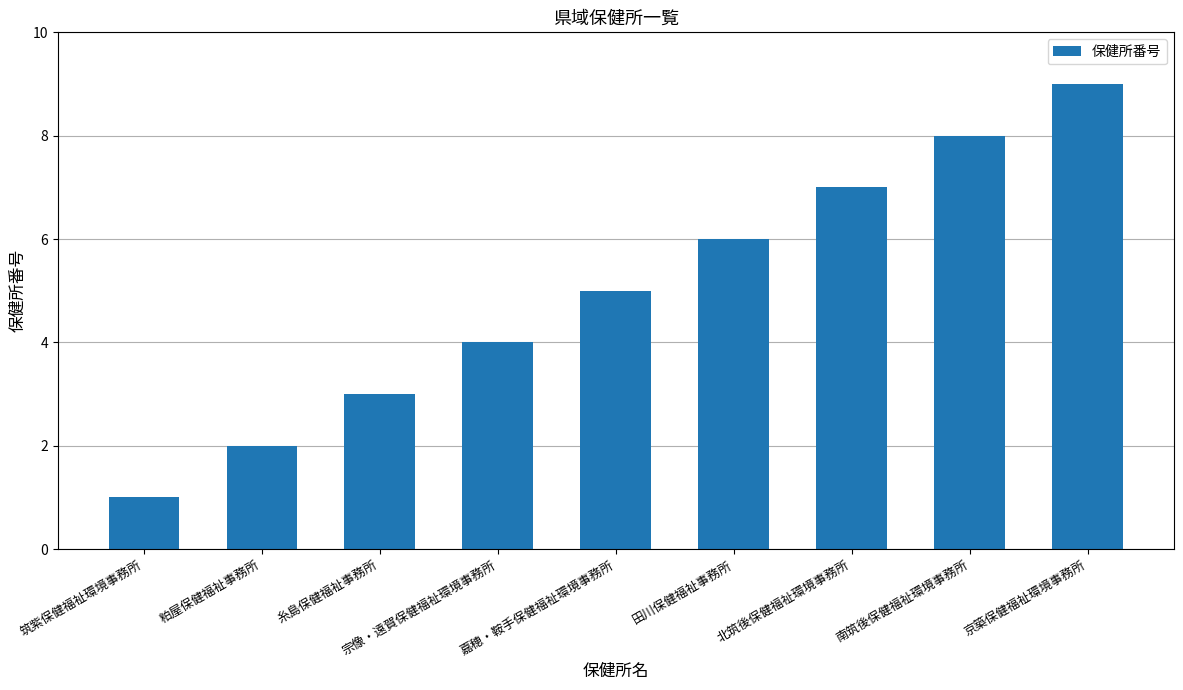

Reading left to right, transcribe all the data shown in this chart.

筑紫保健福祉環境事務所=1	粕屋保健福祉事務所=2	糸島保健福祉事務所=3	宗像・遠賀保健福祉環境事務所=4	嘉穂・鞍手保健福祉環境事務所=5	田川保健福祉事務所=6	北筑後保健福祉環境事務所=7	南筑後保健福祉環境事務所=8	京築保健福祉環境事務所=9